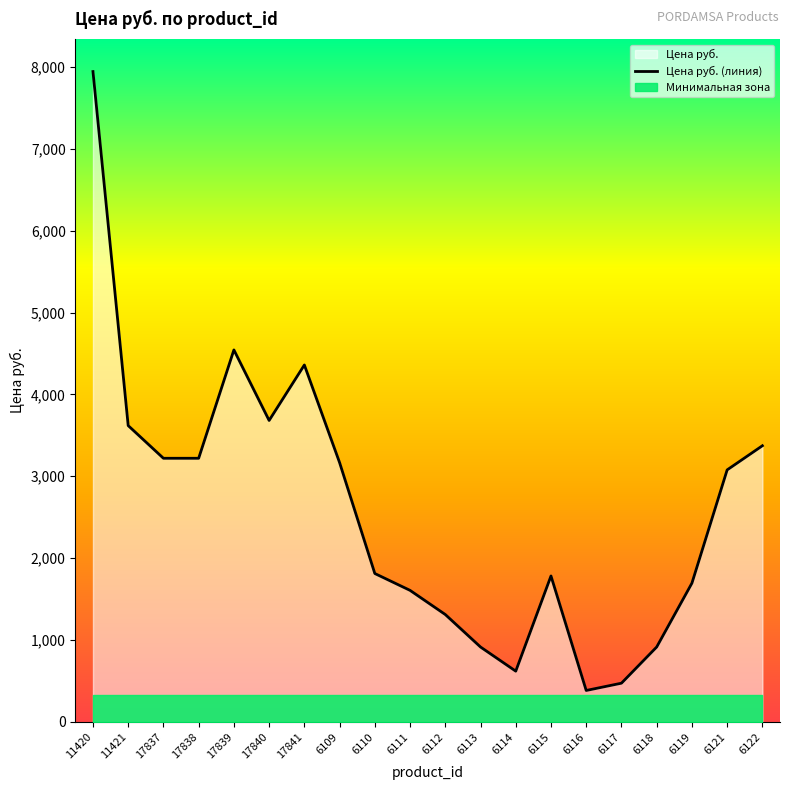

Which label corresponds to the largest value in the chart?

11420